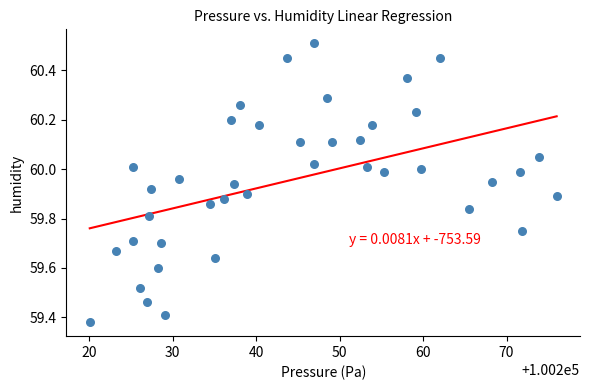

What is the range of X values (max minus min)?

55.9